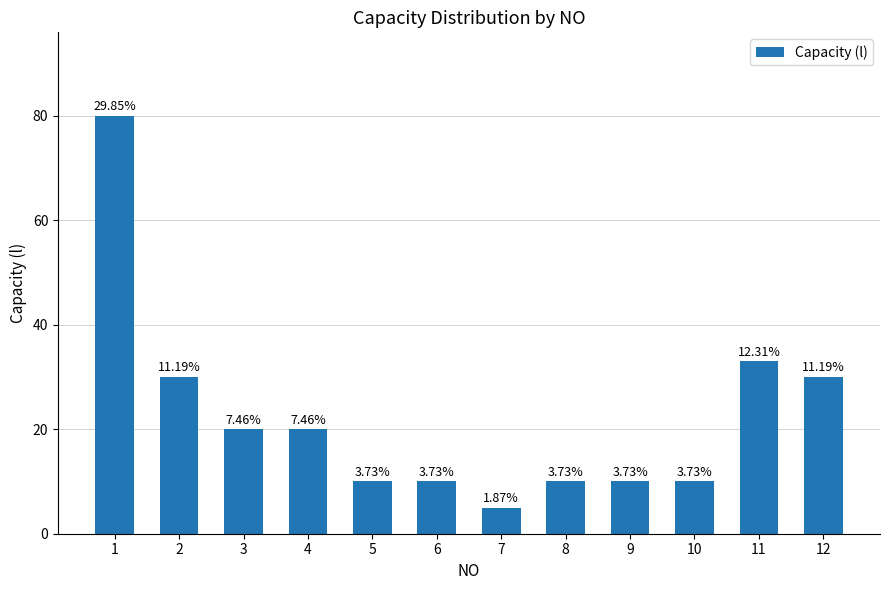

What value does the data have at 9, to the nearest 10?

10